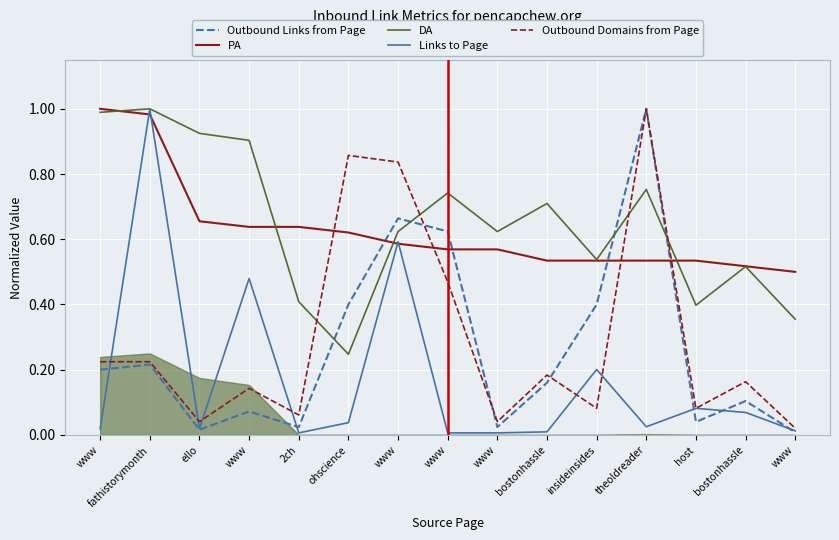

How many interior local peaks does the Outbound Domains from Page series have?

5